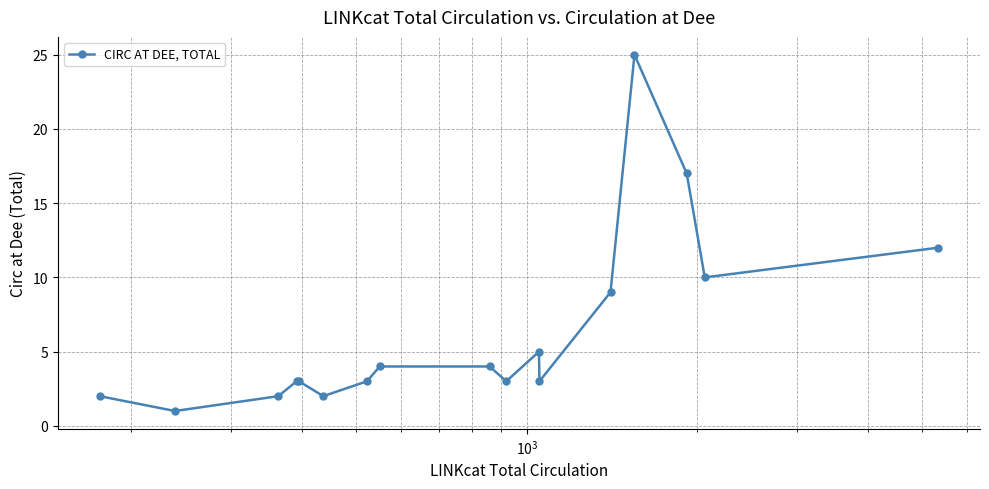

How many points are lower than both their immediate neighbors (excluding endpoints)?

5